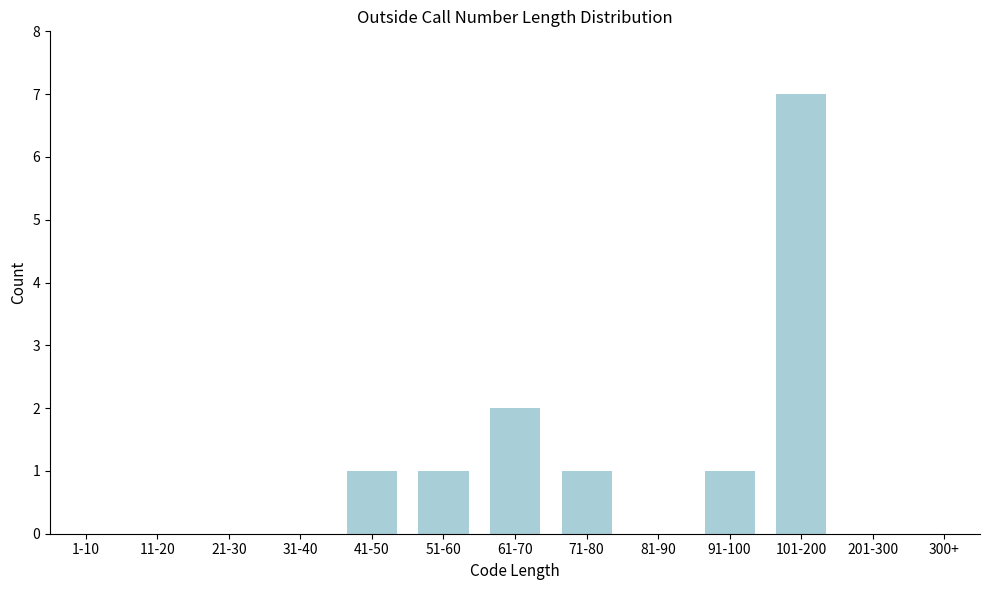

Reading left to right, list all the values displayed in this chart.

1-10=0	11-20=0	21-30=0	31-40=0	41-50=1	51-60=1	61-70=2	71-80=1	81-90=0	91-100=1	101-200=7	201-300=0	300+=0